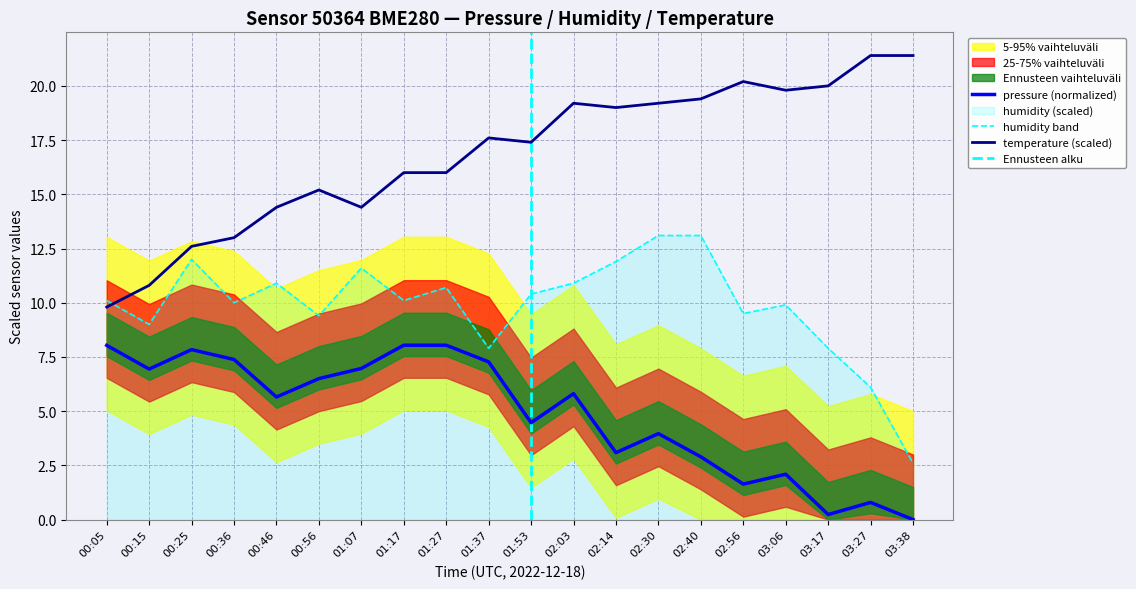

What position from the left is 00:15?

2